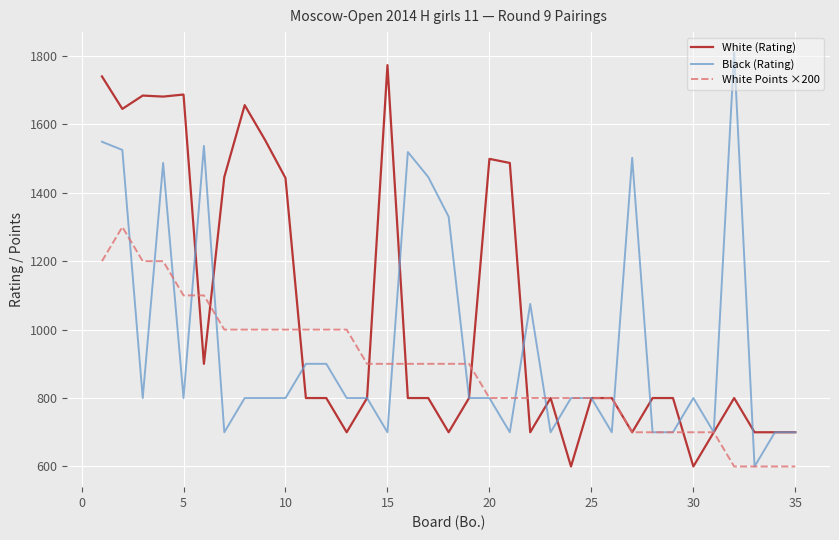

List the series in order of their peak value, highest first.

Black (Rating), White (Rating), White Points ×200